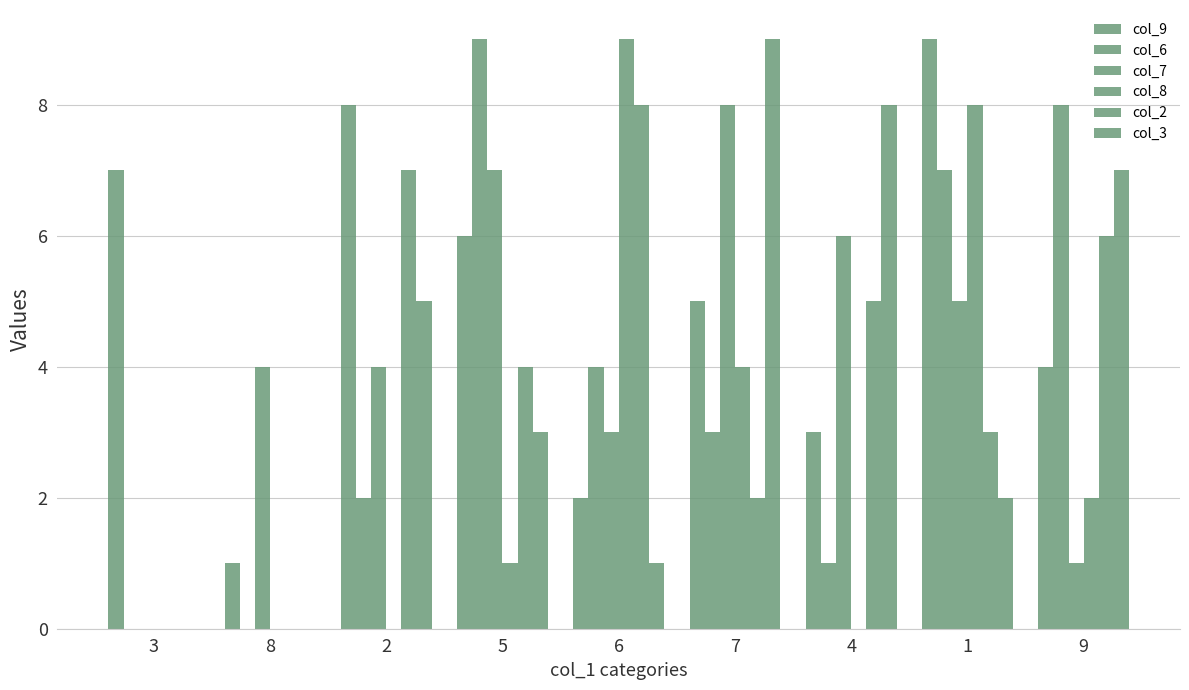

At which category is the sum across all series the highest?

1